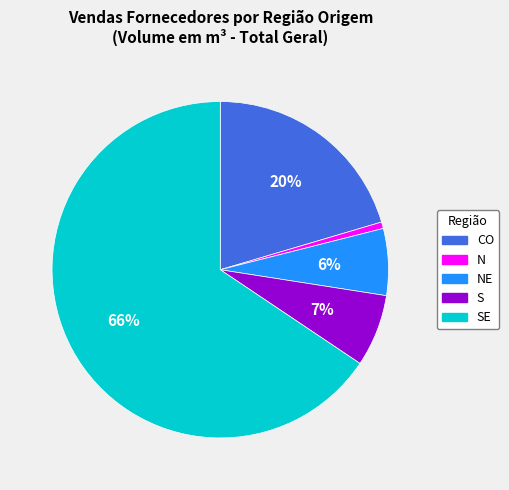

Count the number of slices in the pie.

5